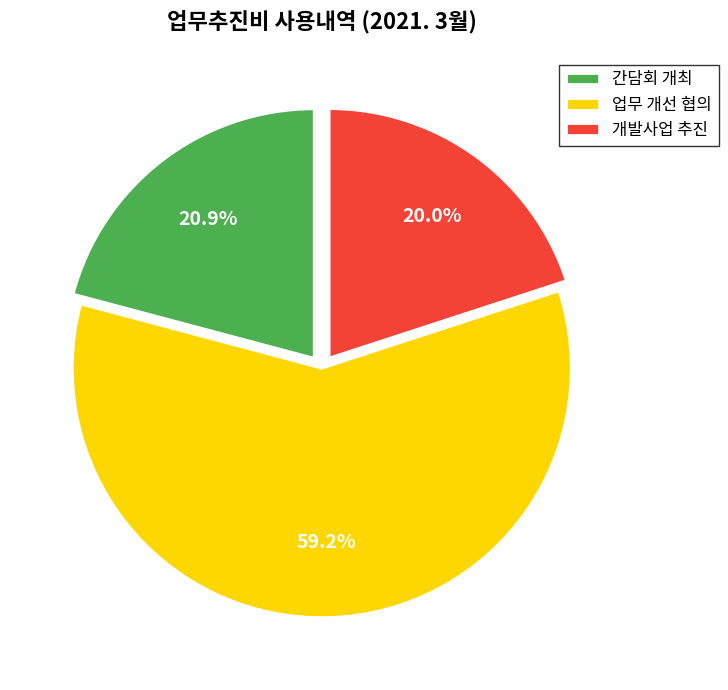

Which category accounts for the majority?

업무 개선 협의